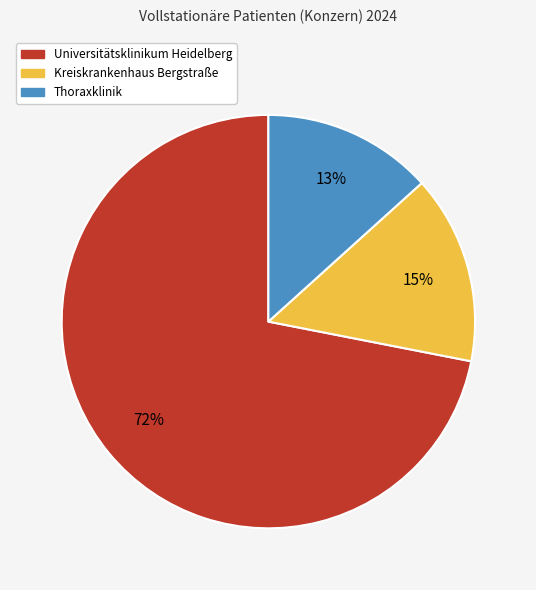

True or false: Kreiskrankenhaus Bergstraße accounts for 15% of the total.

True